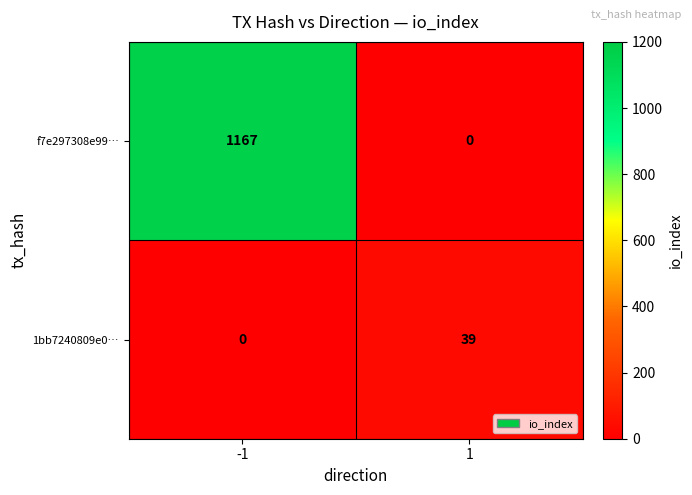

Which series has the largest range (max minus min)?

f7e297308e99…